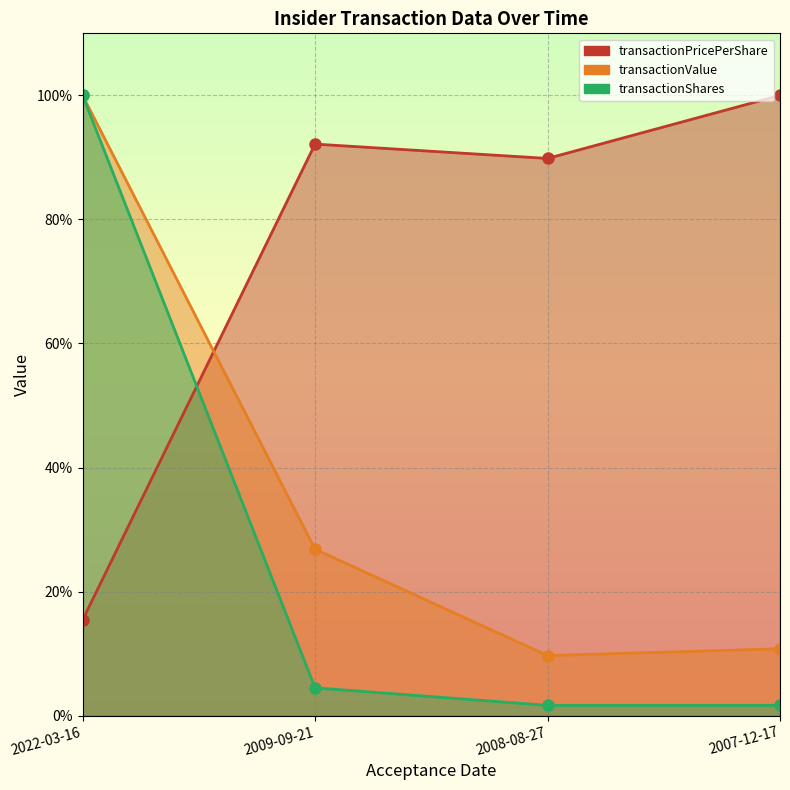

Between 2022-03-16 and 2007-12-17, which series saw the biggest shift?

transactionShares line